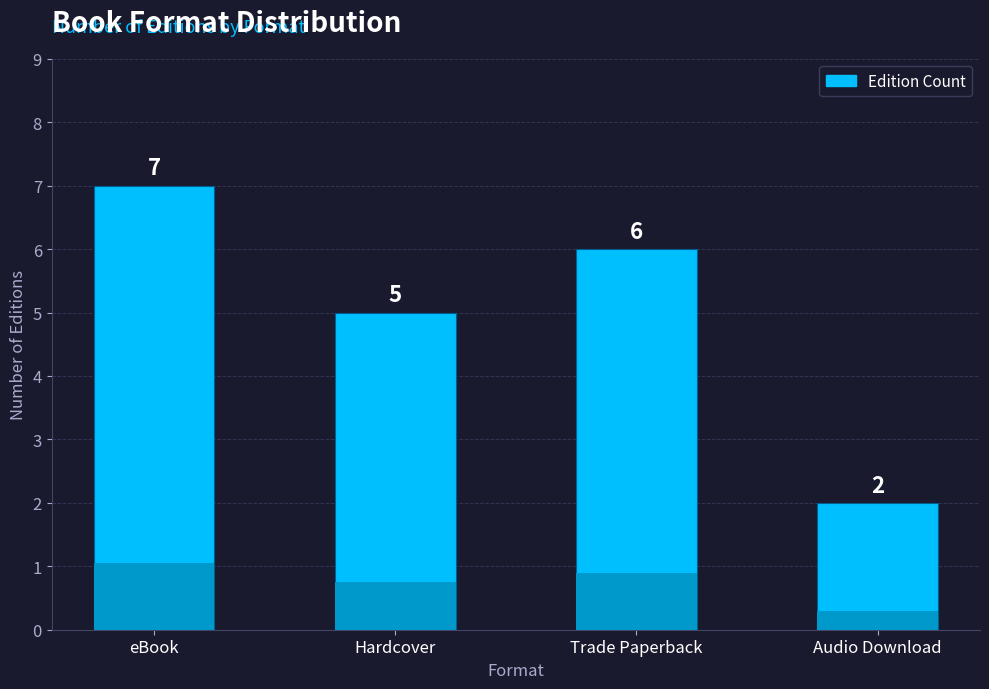

How many bars are there in total?

4